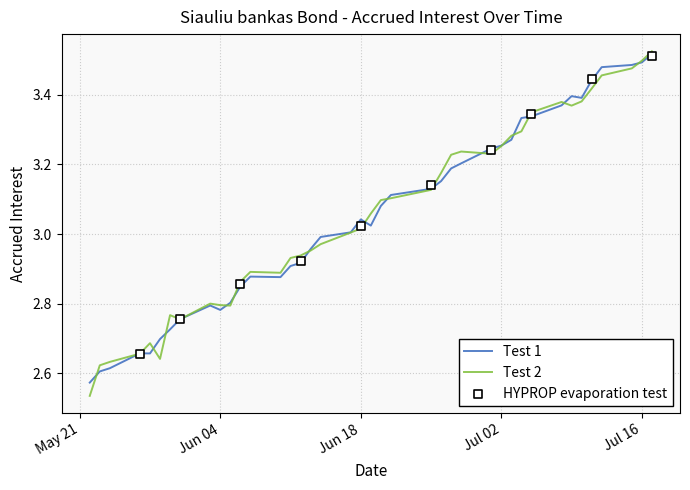

What is the change in value from 2024-07-09 to 2024-05-29?

-0.7